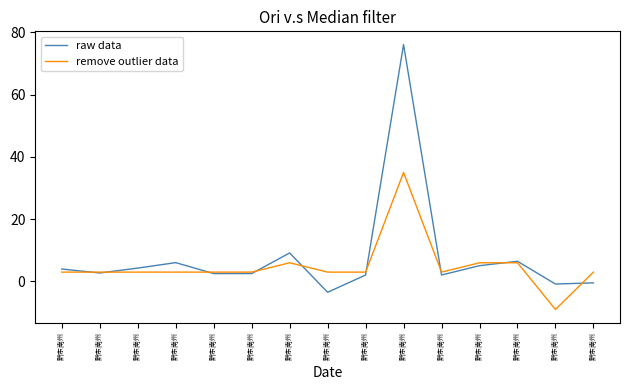

How many lines are shown in the chart?

2